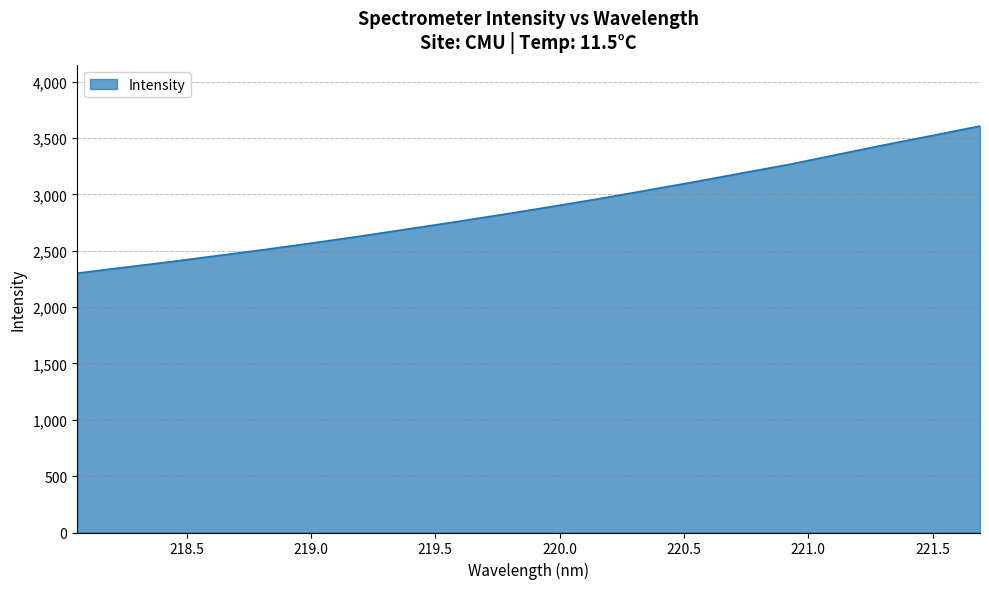

What is the greatest value displayed?

3605.7